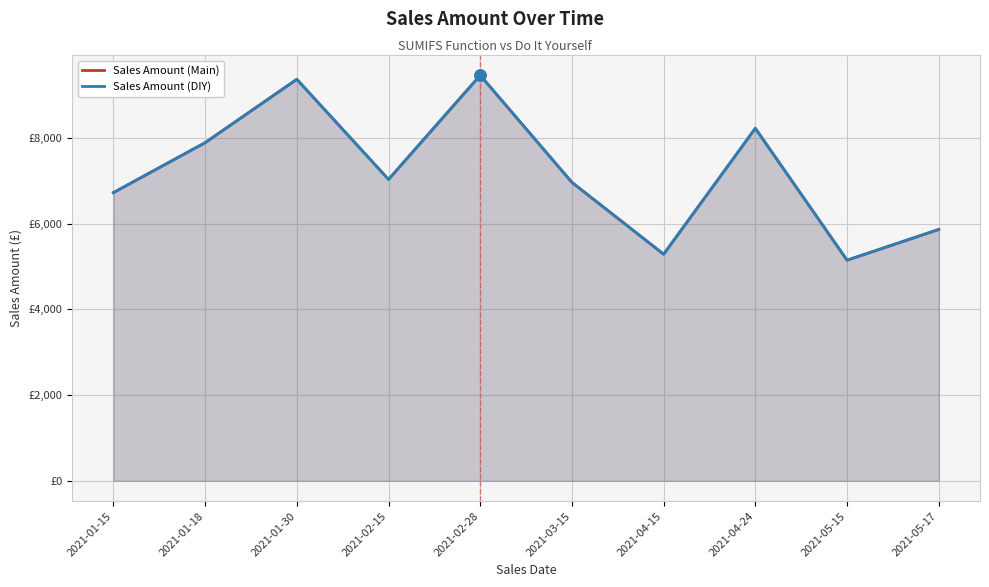

True or false: Sales Amount (DIY) and Sales Amount (Main) cross at least once.

False